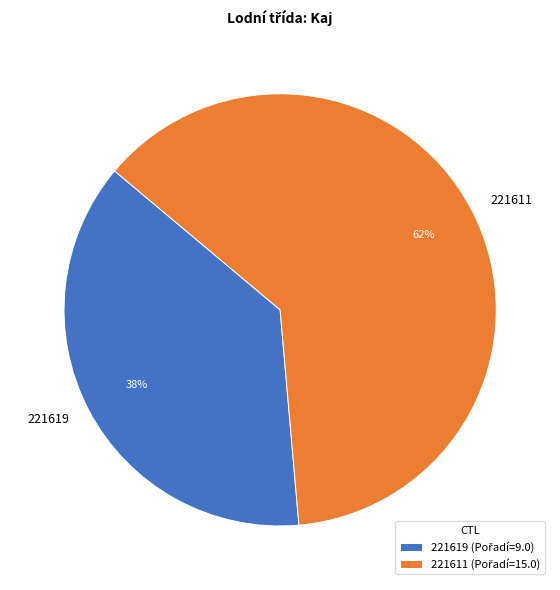

To the nearest percent, what is the combined percentage of 221611 and 221619?

100%